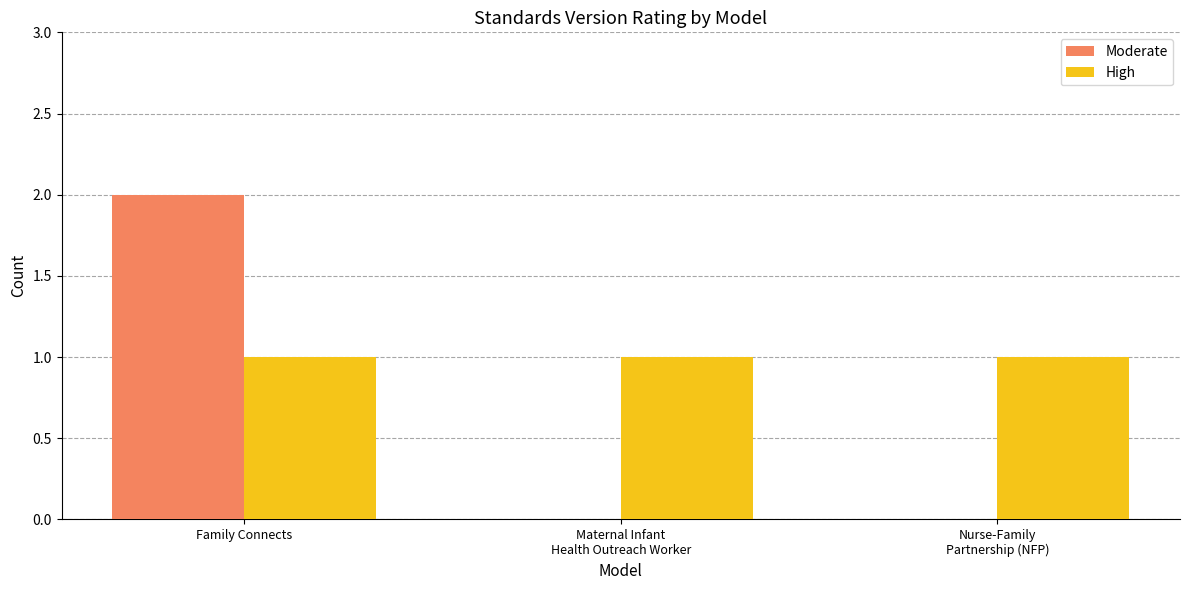

True or false: Moderate has a value of 2 at Family Connects.

True